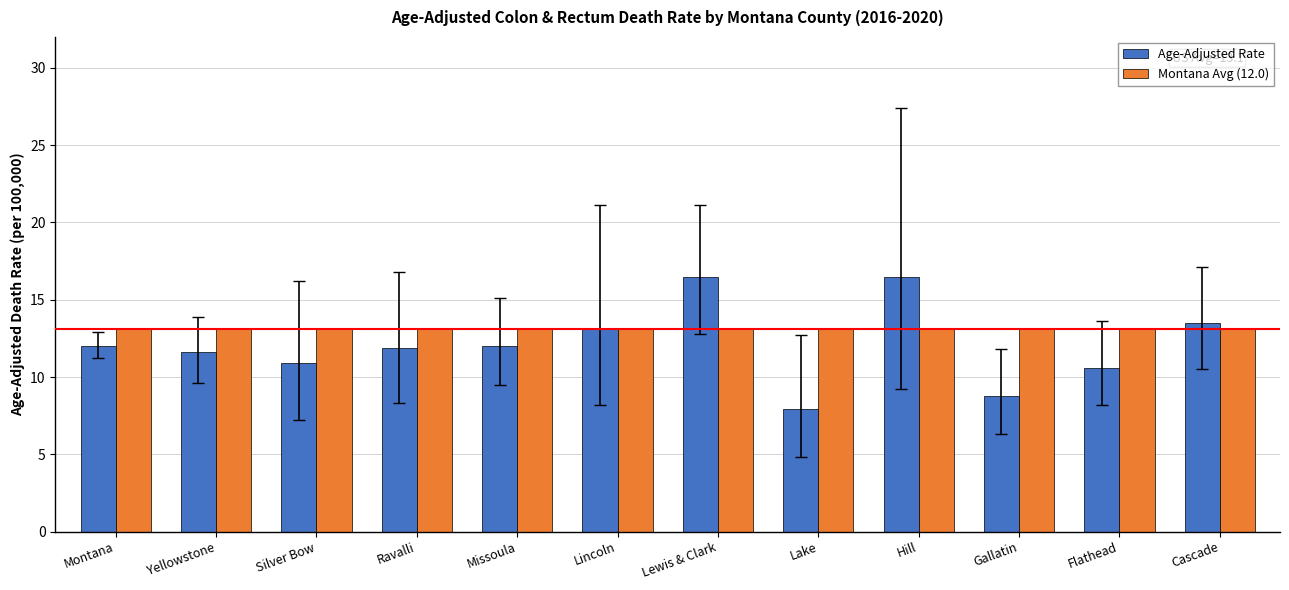

Which series has the largest total across all categories?

Montana Avg (12.0)